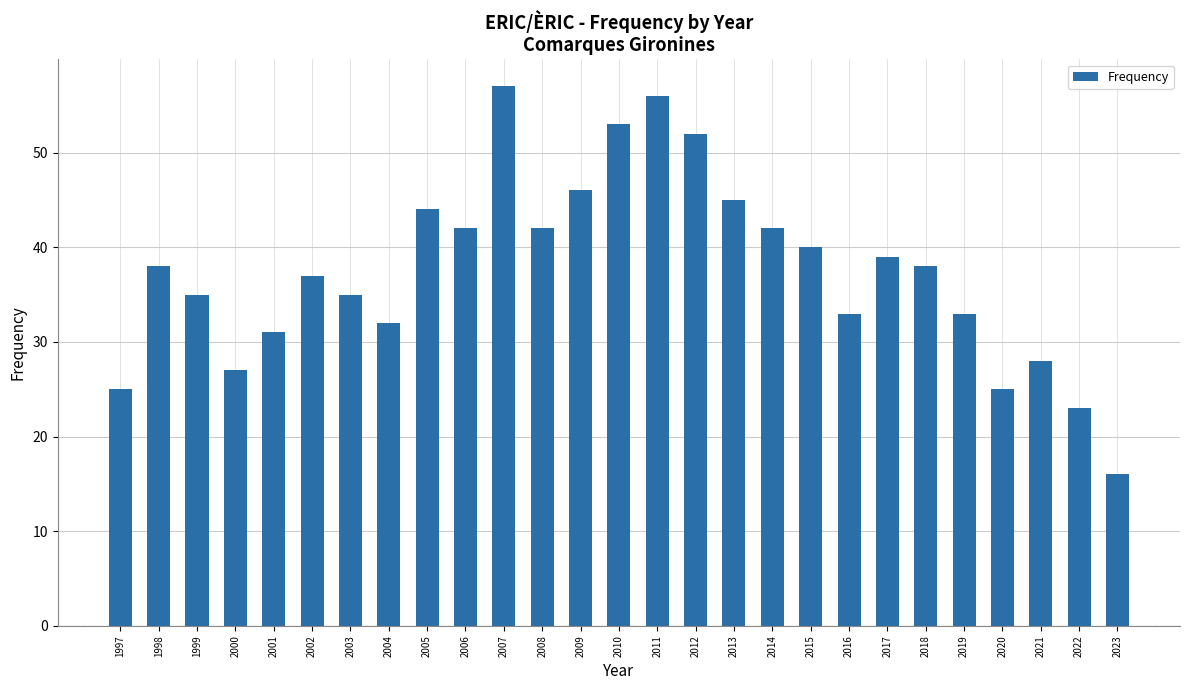

Reading left to right, what are all the values shown in this chart?

25	38	35	27	31	37	35	32	44	42	57	42	46	53	56	52	45	42	40	33	39	38	33	25	28	23	16